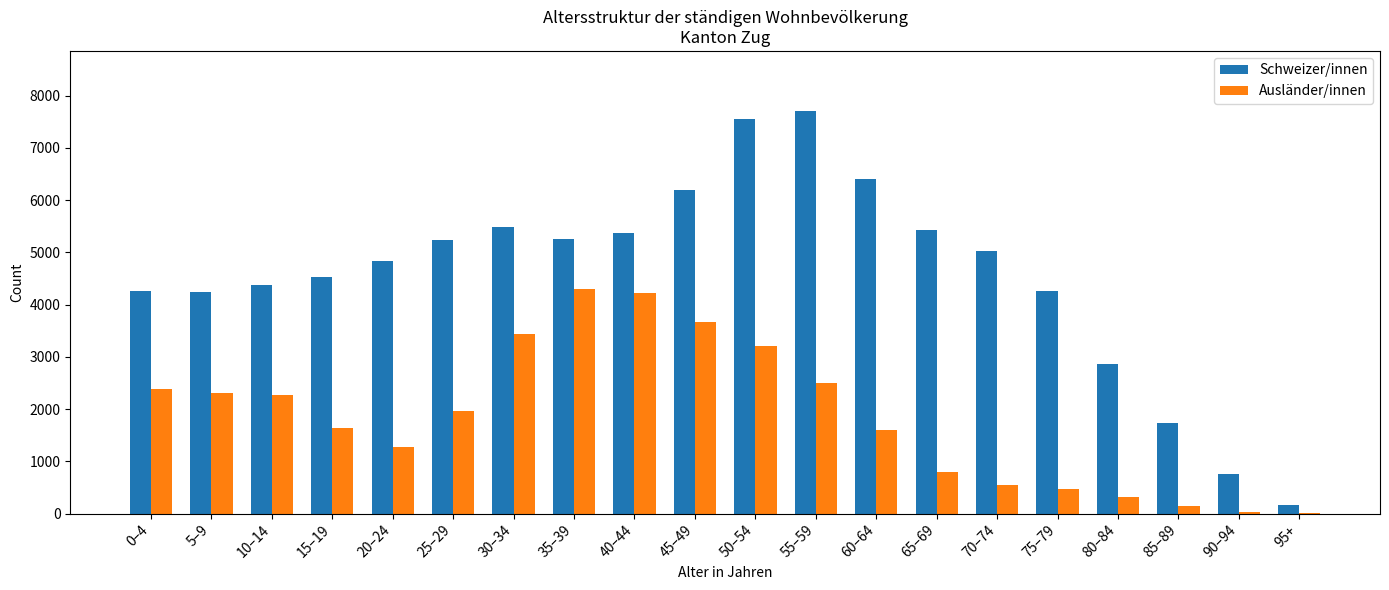

Are the bars grouped side by side (vs. stacked)?

Yes